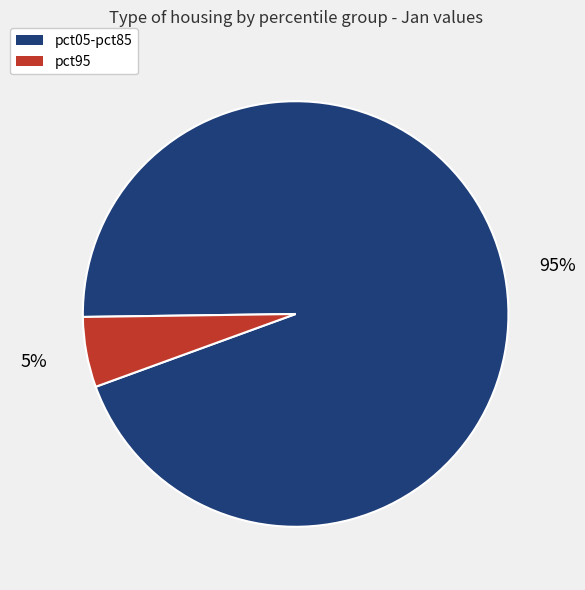

Does any single category account for the majority?

Yes